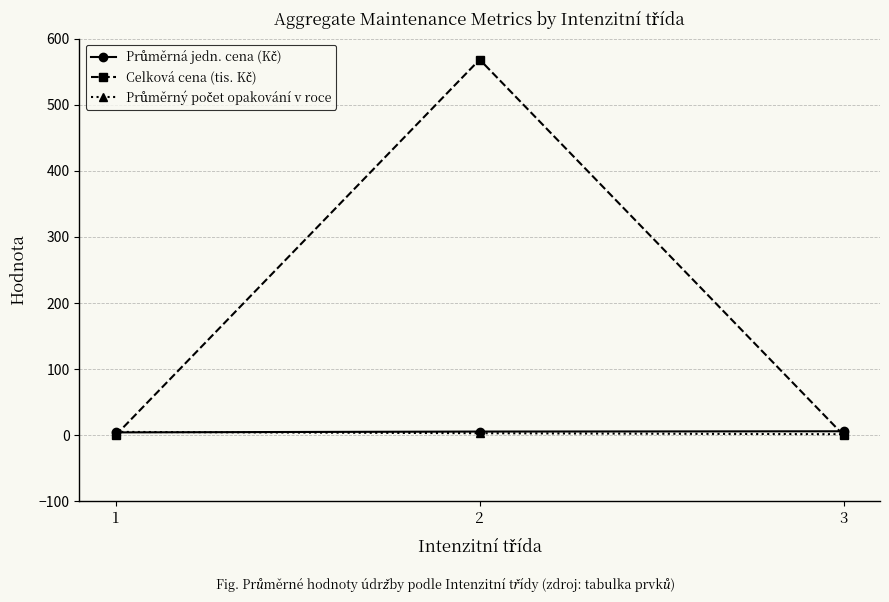

The Celková cena (tis. Kč) series shows 568.5 at 2. True or false?

True